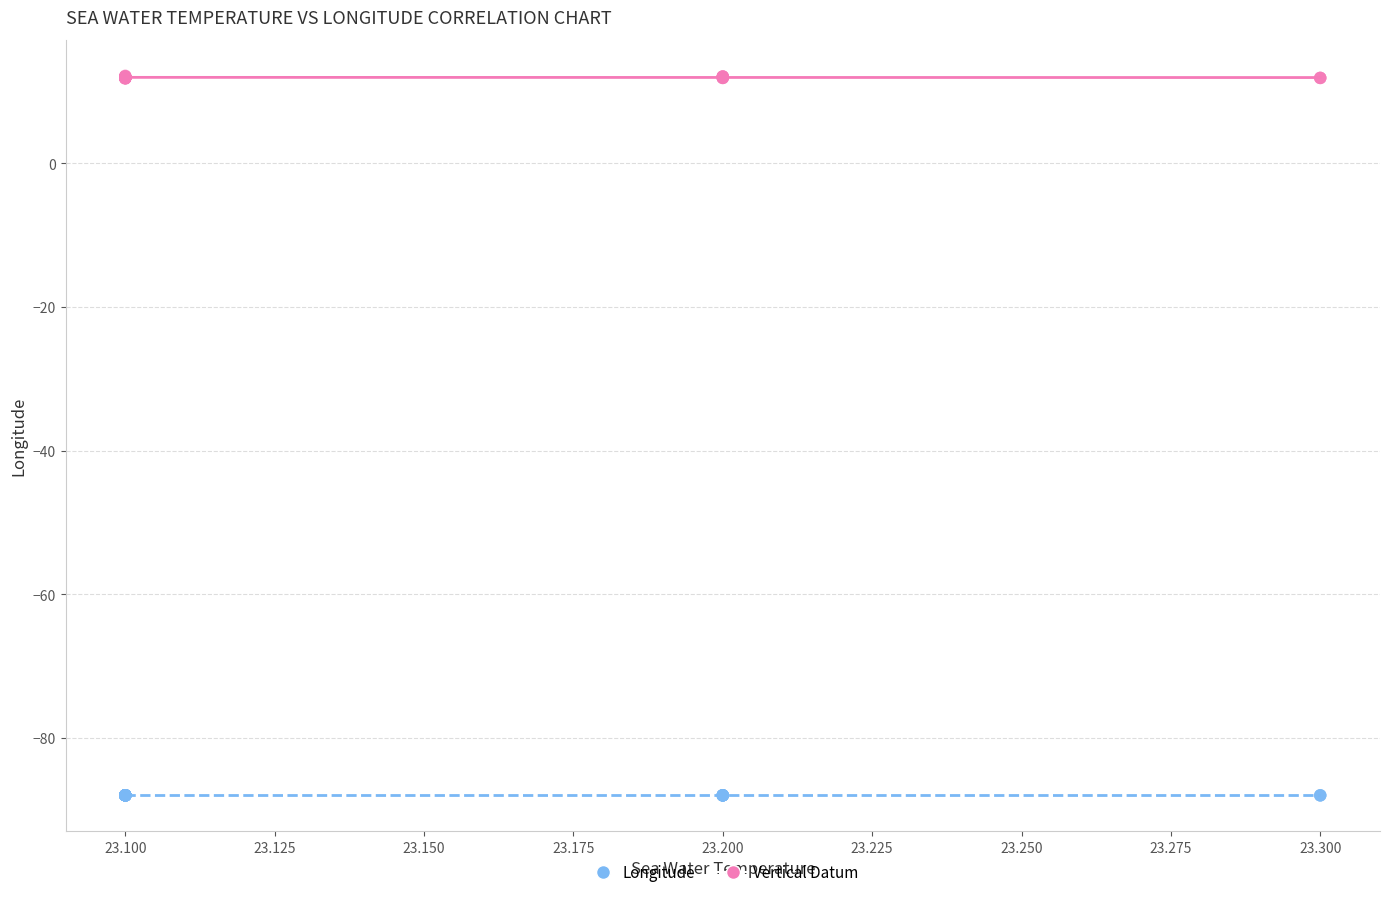

Which series reaches the maximum Y coordinate?

Vertical Datum